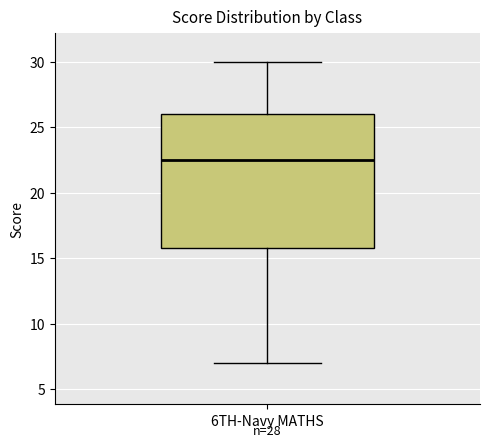

Read this box plot against the y-axis: the position of the median line, the range covered by the box, and the ends of both whiskers. The values are not printed on the chart, so give them approximately, as read against the axis.

median 22.5, box 16.0 to 26.0, whiskers 7.0 to 30.0